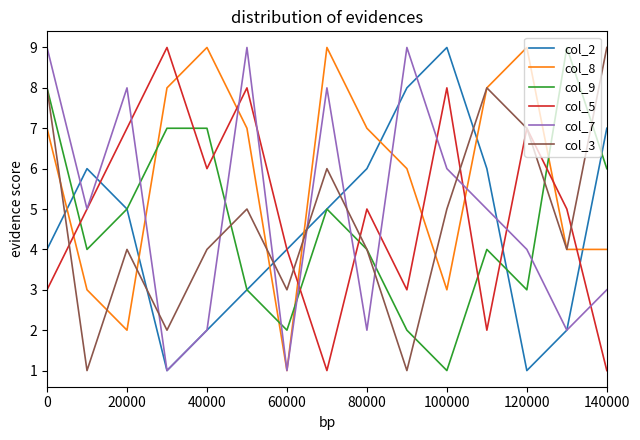

Which series has the largest total across all categories?

col_8